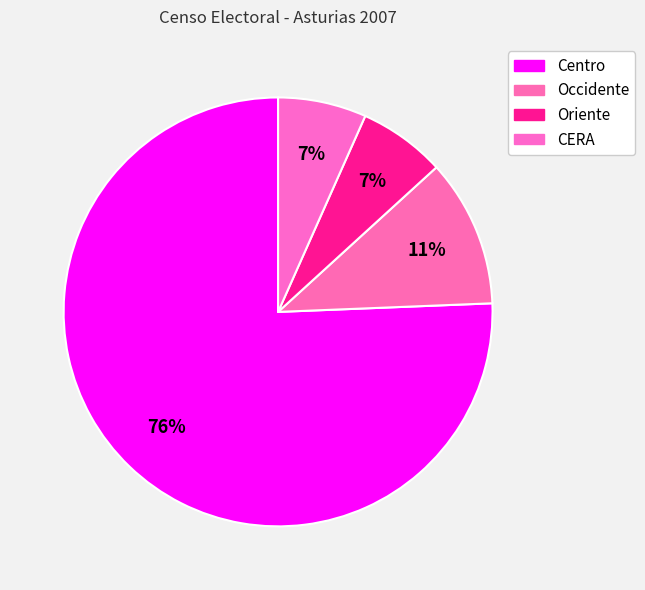

Does Oriente account for over 50% of the chart?

No